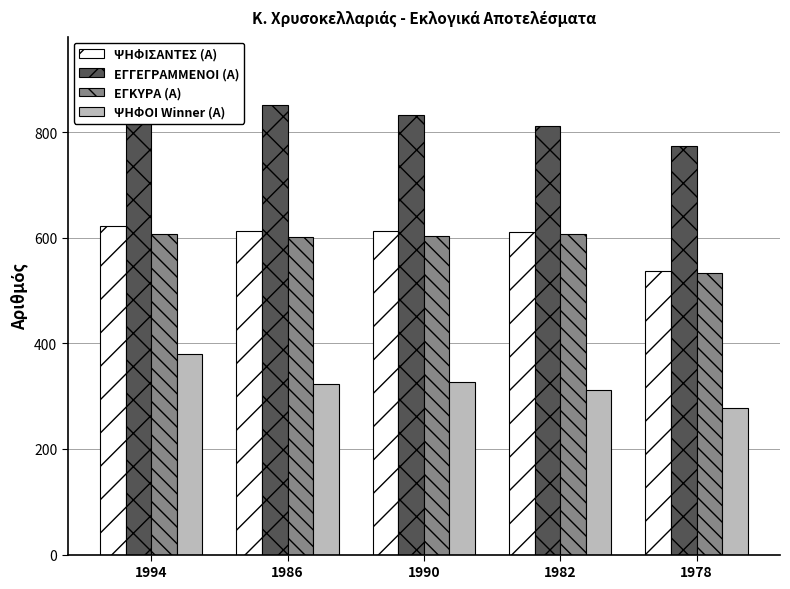

Read the ΨΗΦΙΣΑΝΤΕΣ (Α) value at 1990, to the nearest 10.

610